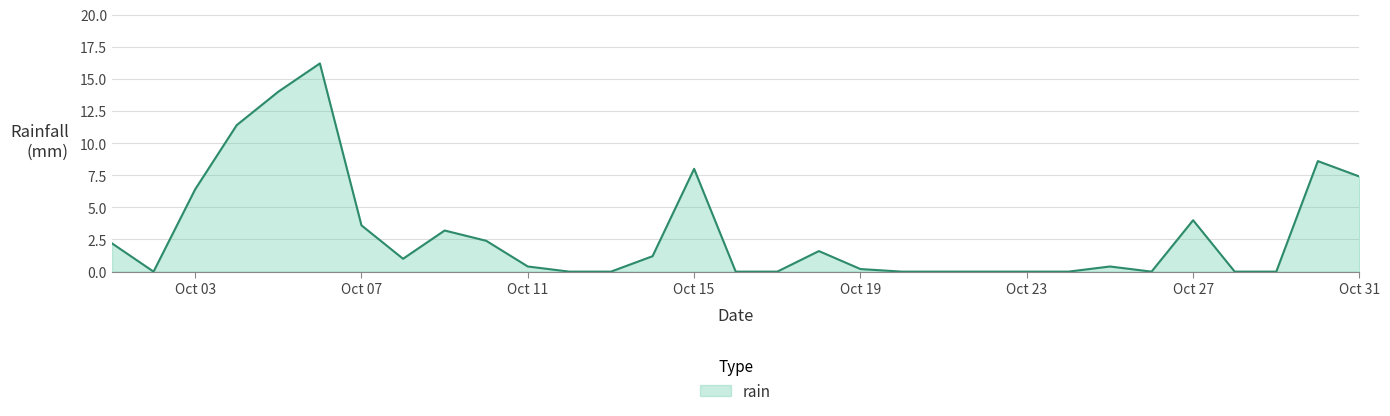

What is the difference between the maximum and minimum values?

16.2